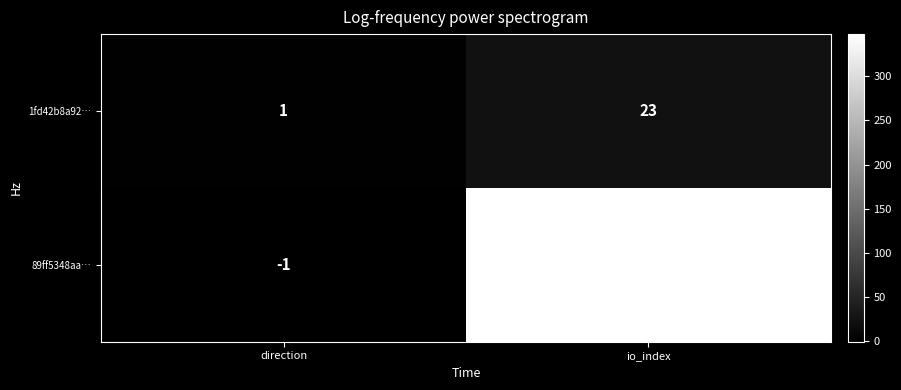

Where is 1fd42b8a92… nearest to the value 12?

direction